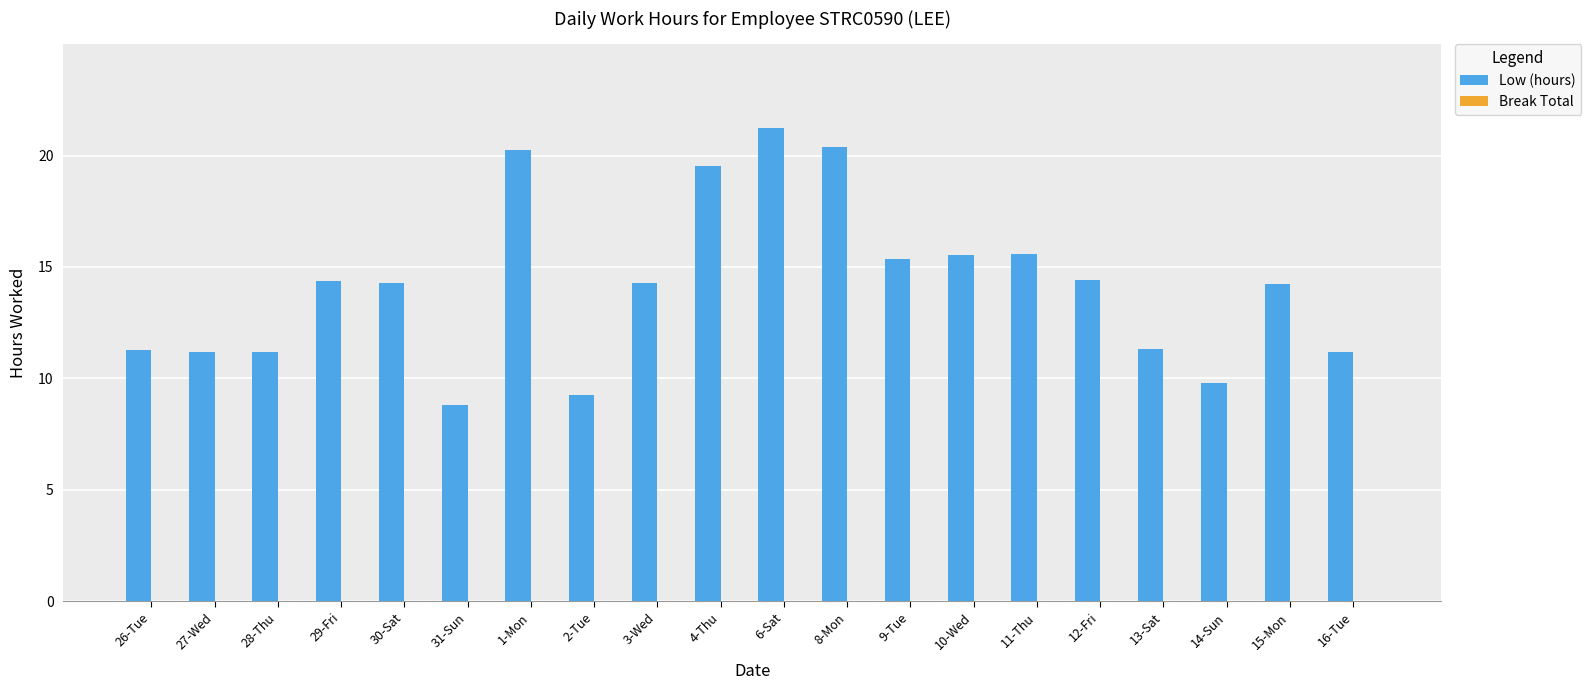

Which has a higher value, 1-Mon or 31-Sun?

1-Mon